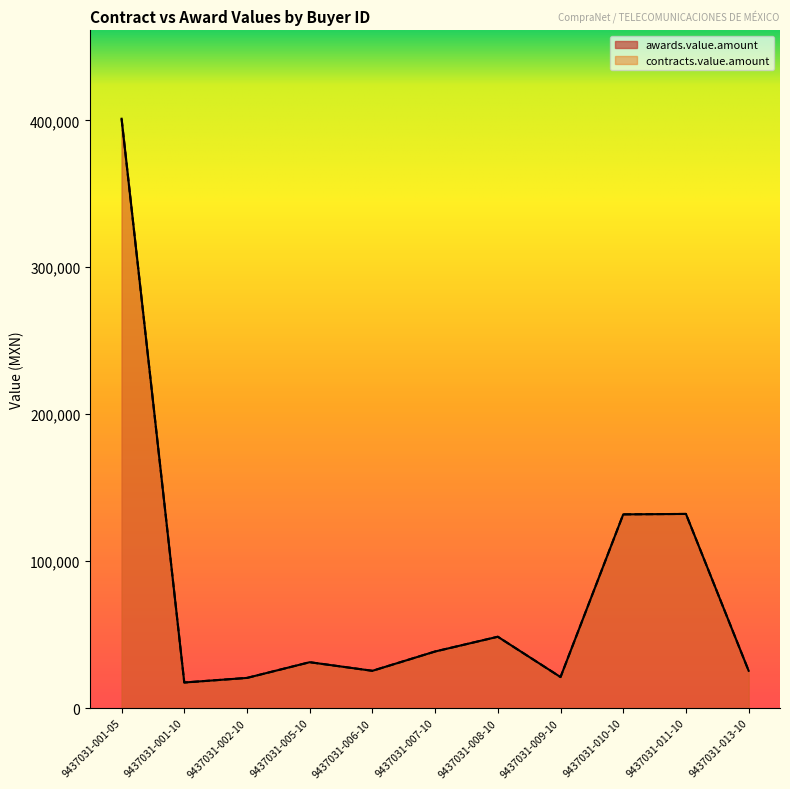

What is the value of the awards.value.amount point at the 4th from the left?

31180.5